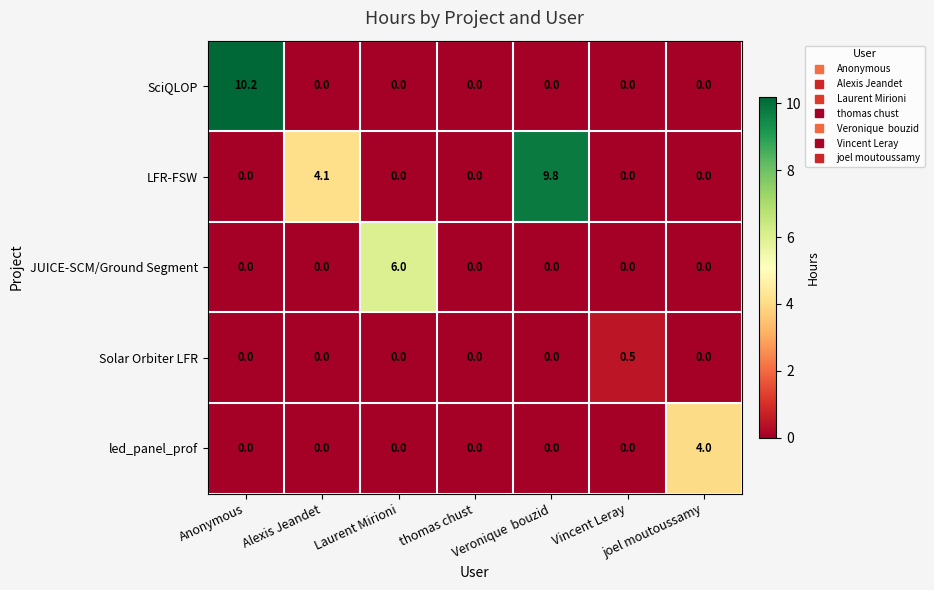

What is the maximum value shown in the chart?

10.2